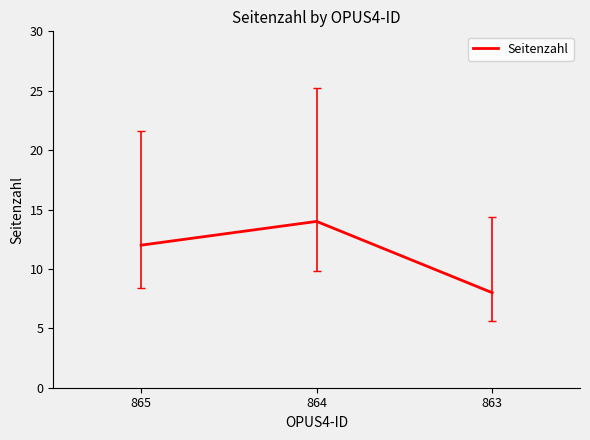

Count the values in the range 8 to 14.

3